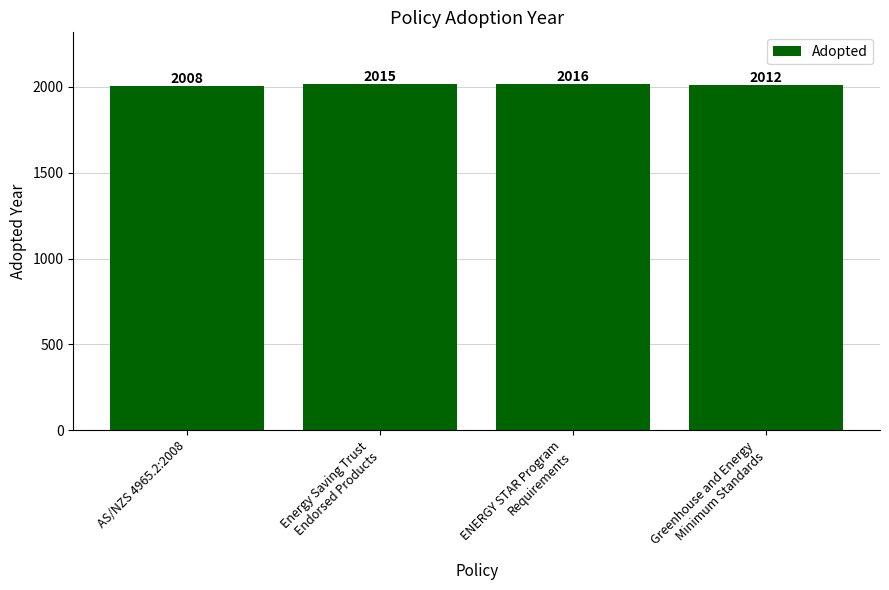

What is the difference between the values at Greenhouse and Energy
Minimum Standards and AS/NZS 4965.2:2008?

4